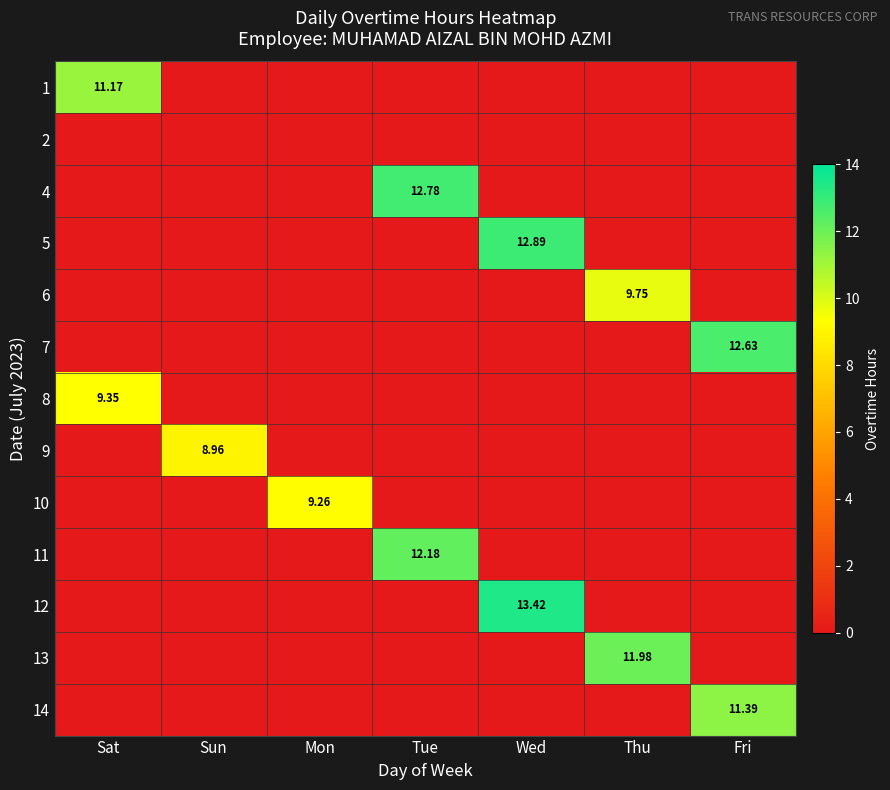

Is the value of 9 at Wed greater than the value of 12 at Tue?

No